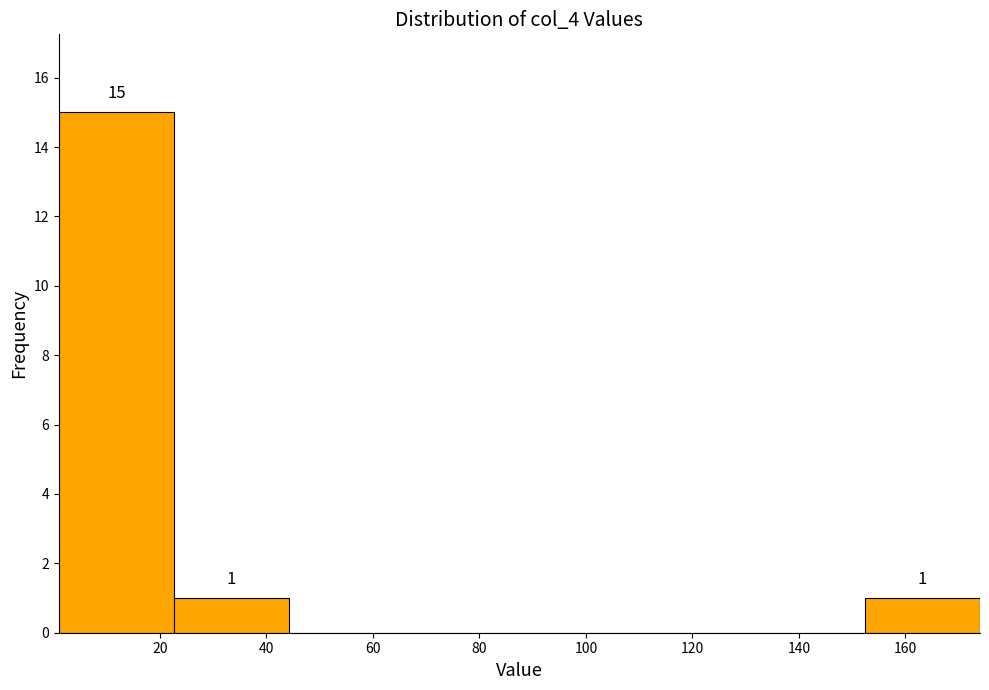

Over which range of the x-axis is the bar tallest?

2 to 22